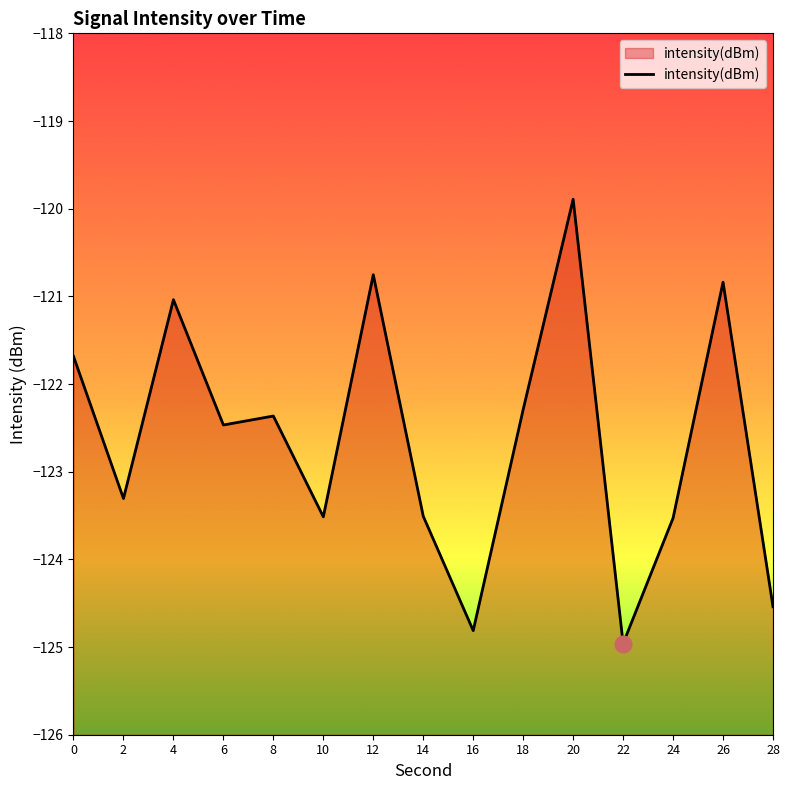

What is the greatest value displayed?

-119.9